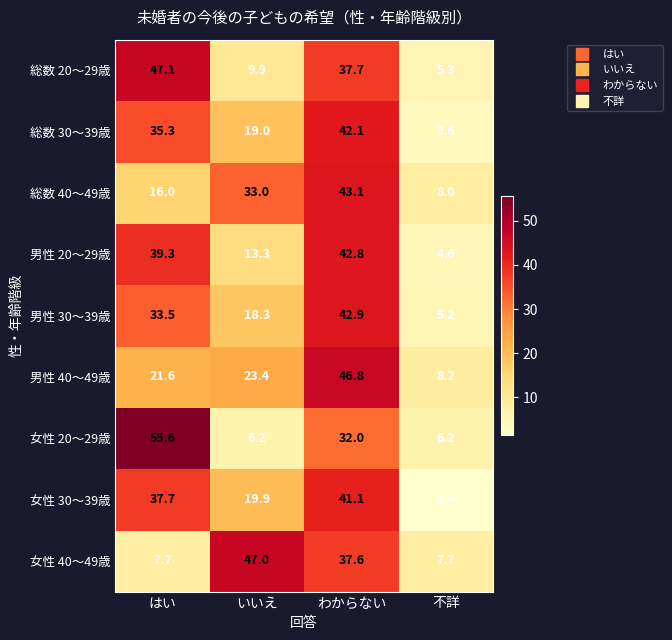

Which label corresponds to the smallest value in the chart?

不詳